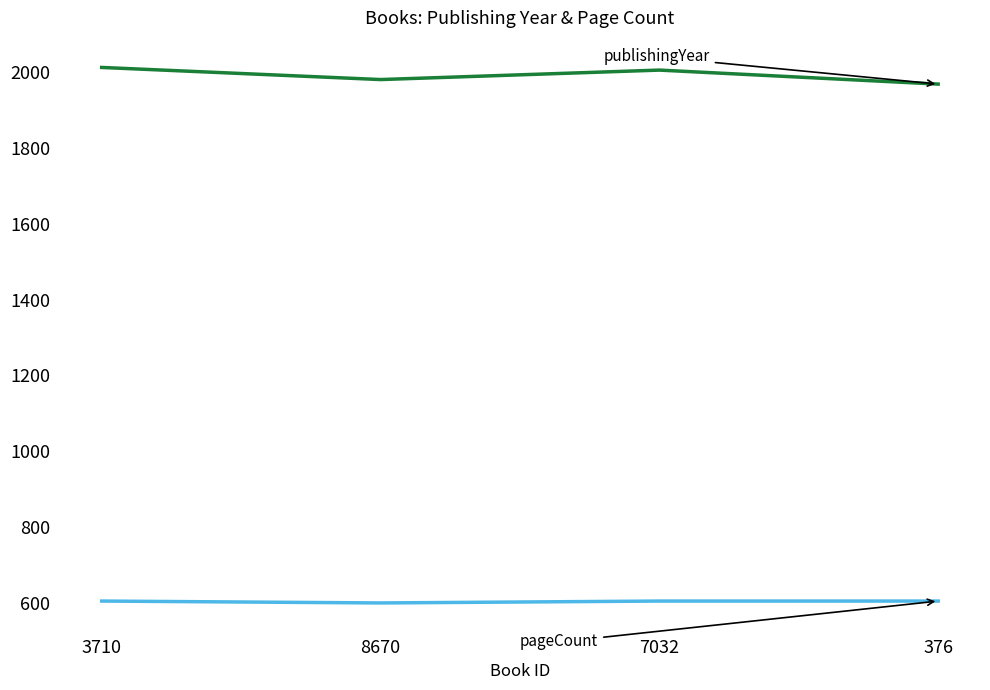

What is the spread (max minus min) of values at 376?

1365